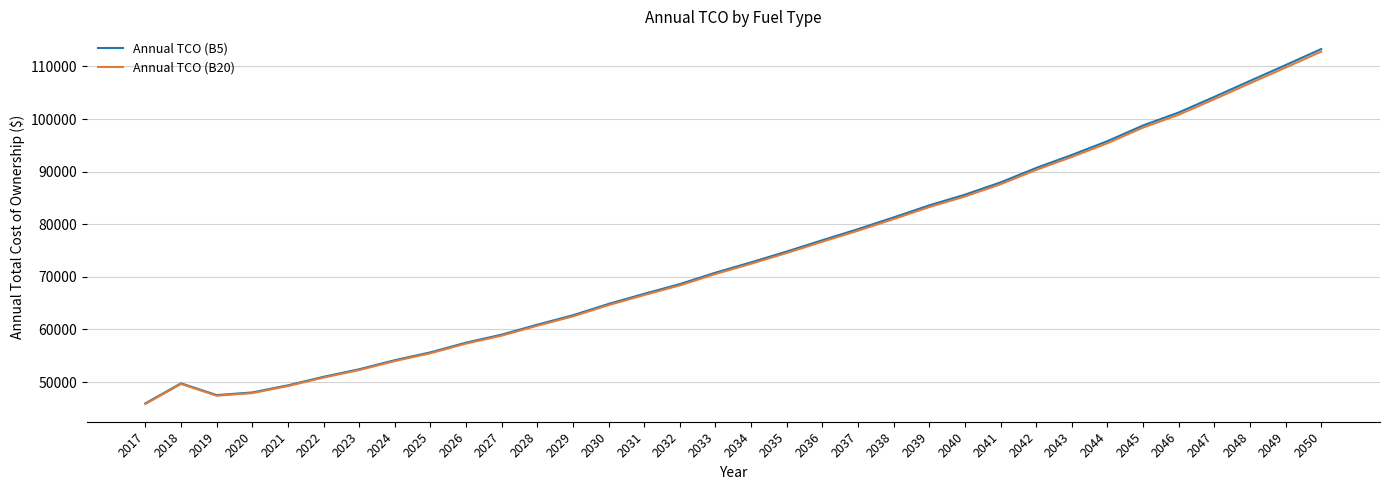

True or false: Annual TCO (B5) has a value of 155781.9 at 2042.

False